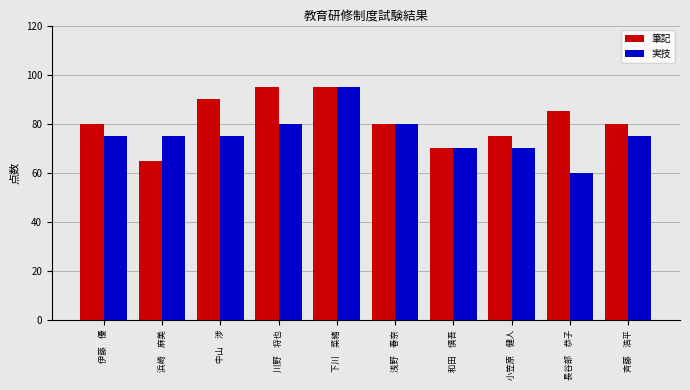

List the series in order of their overall mean, highest first.

筆記, 実技